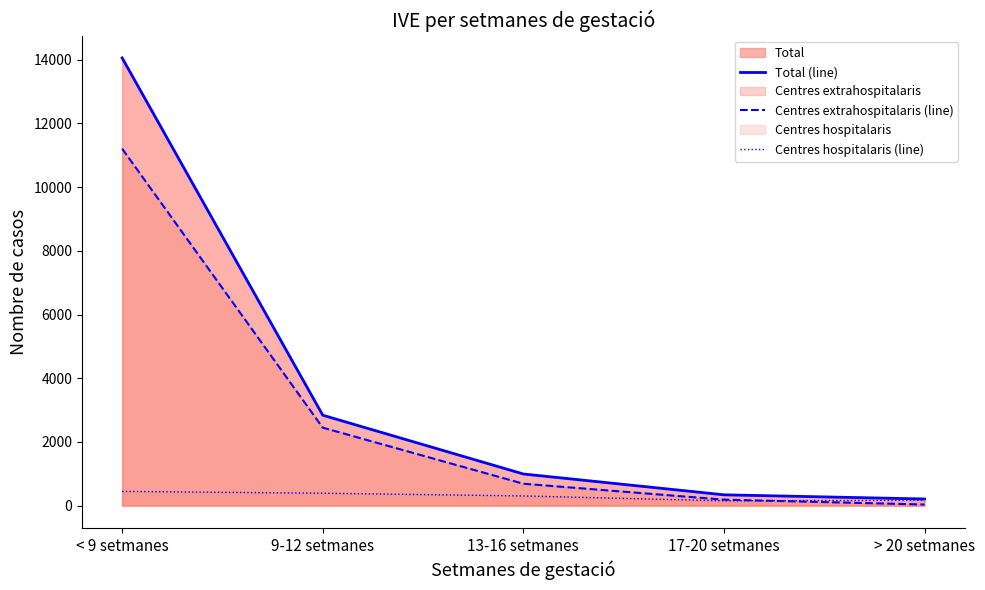

True or false: Centres hospitalaris (line) and Centres extrahospitalaris (line) intersect in this chart.

True